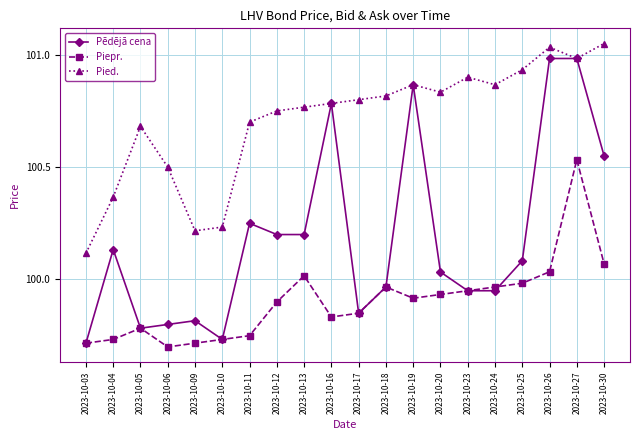

What are all the series names shown in the legend?

Pēdējā cena, Piepr., Pied.